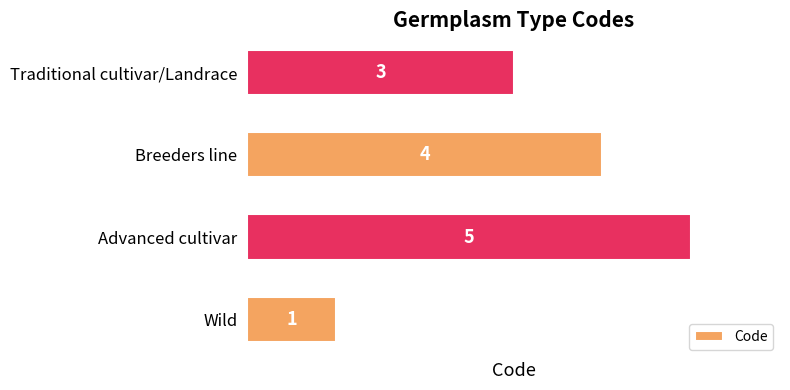

List the labels in order of value, largest first.

Advanced cultivar, Breeders line, Traditional cultivar/Landrace, Wild